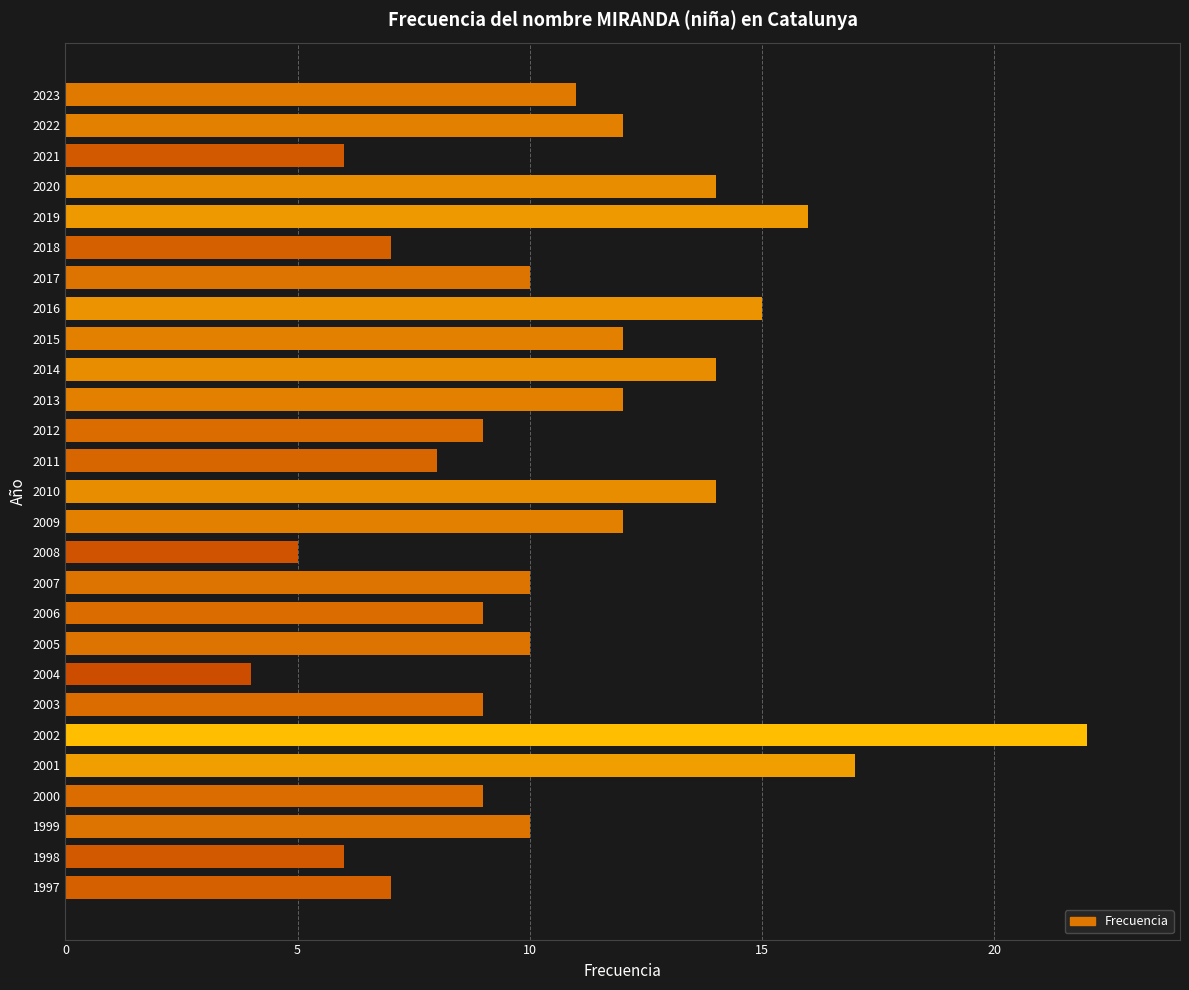

Is it true that the value at 1998 is 6?

True